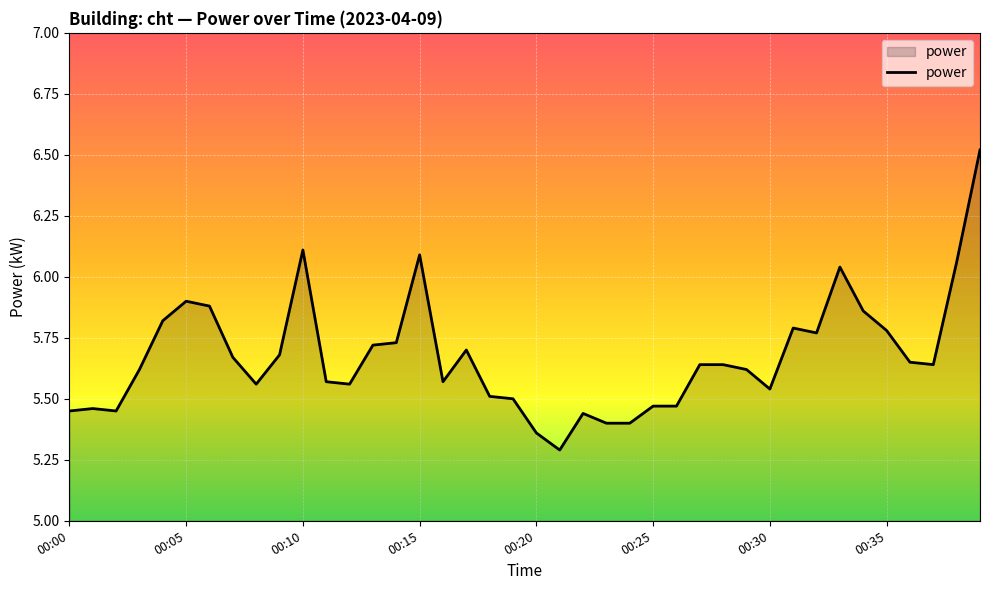

What is the minimum value shown in the chart?

5.3